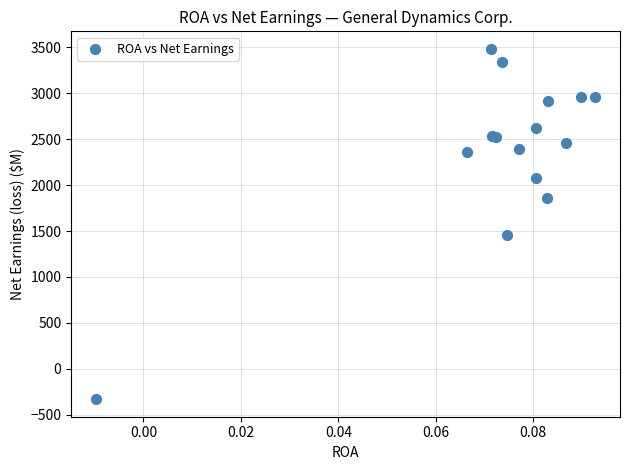

What Y value in the scatter plot is closest to 1576?

1461